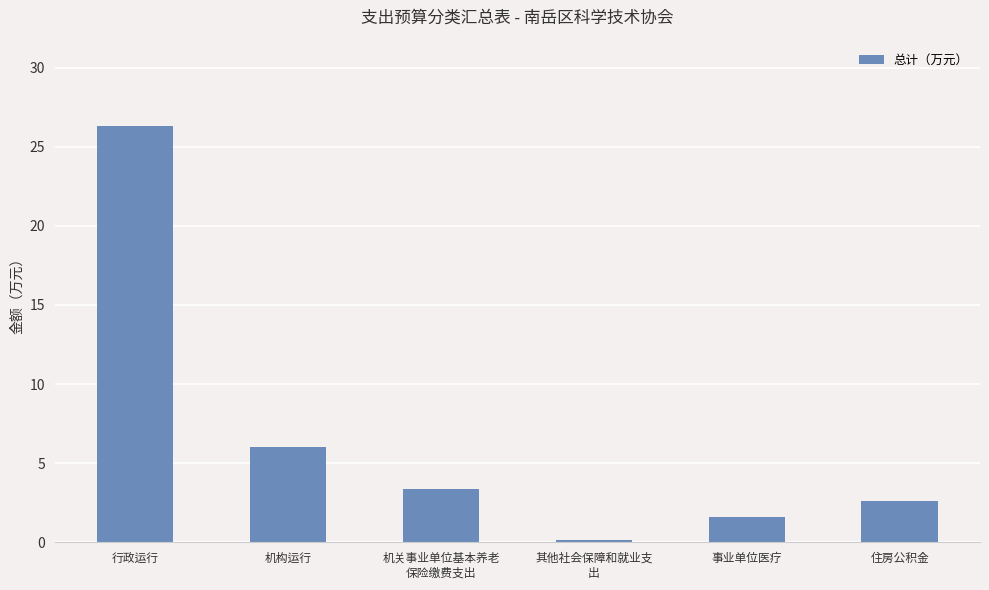

The chart shows a value of 0.1 at 其他社会保障和就业支
出. True or false?

True